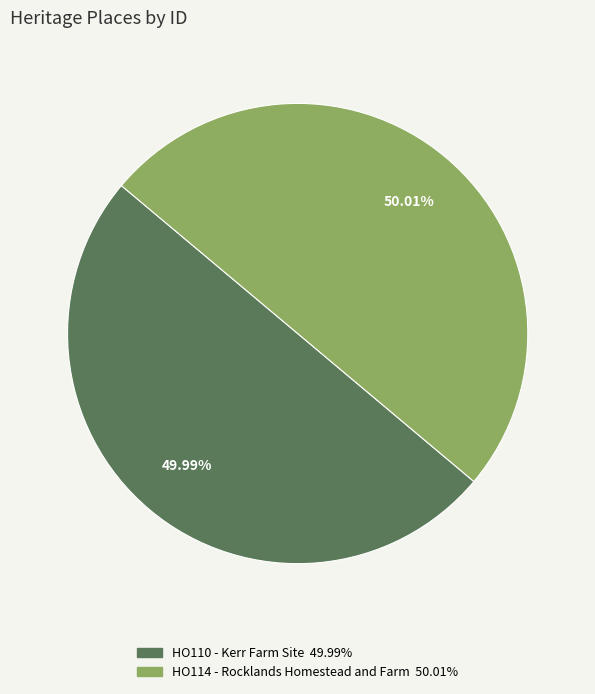

True or false: HO110 - Kerr Farm Site accounts for 57% of the total.

False